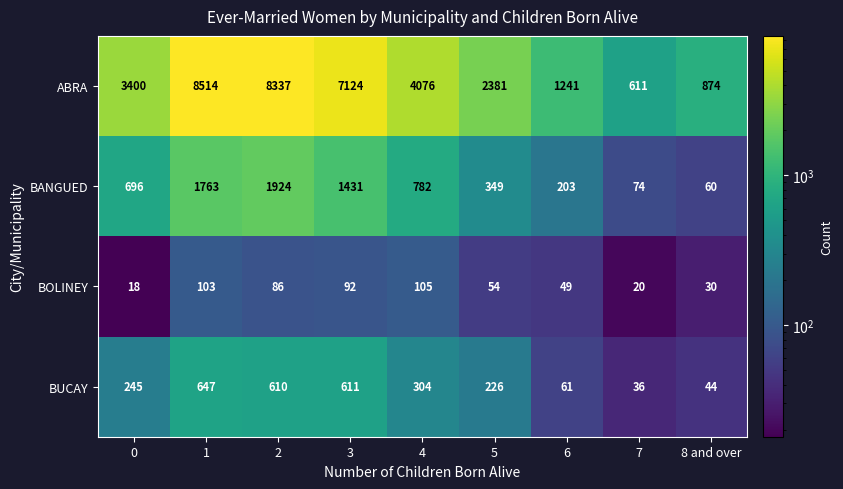

Rank the series by their maximum value, from highest to lowest.

ABRA, BANGUED, BUCAY, BOLINEY